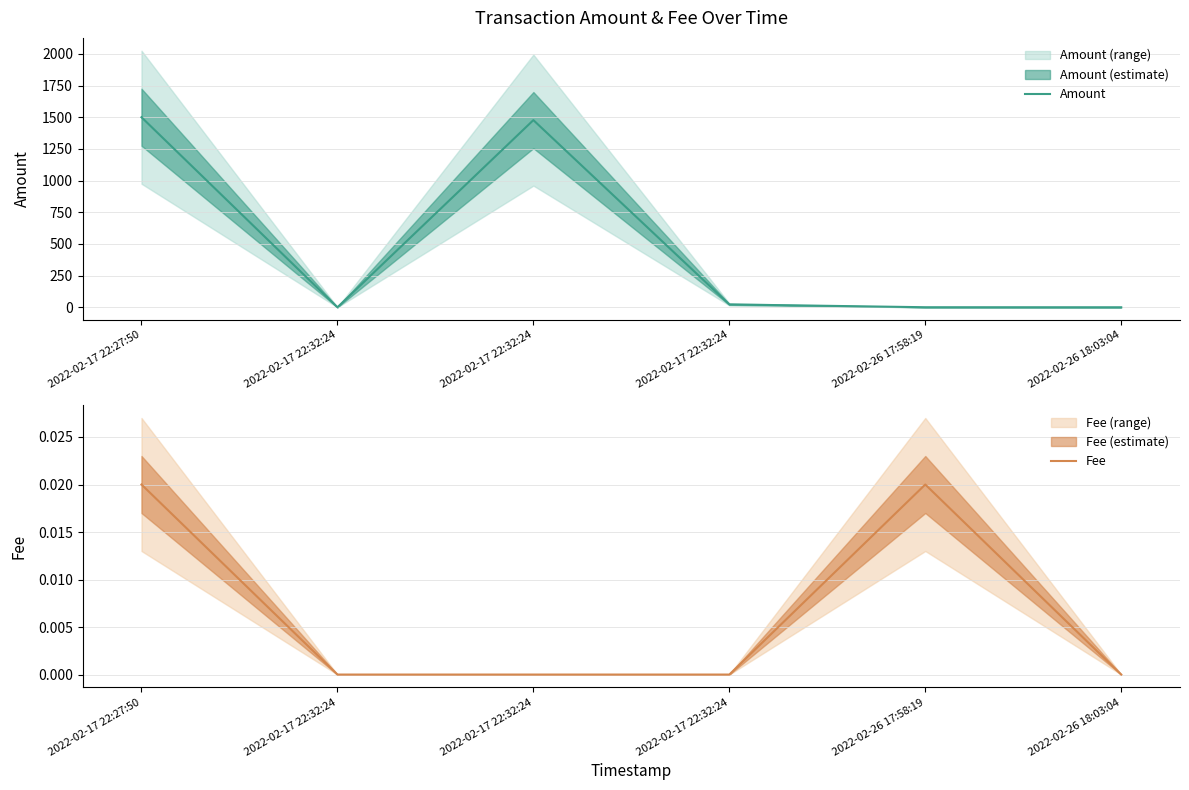

Is this an area chart (filled region under the line)?

No